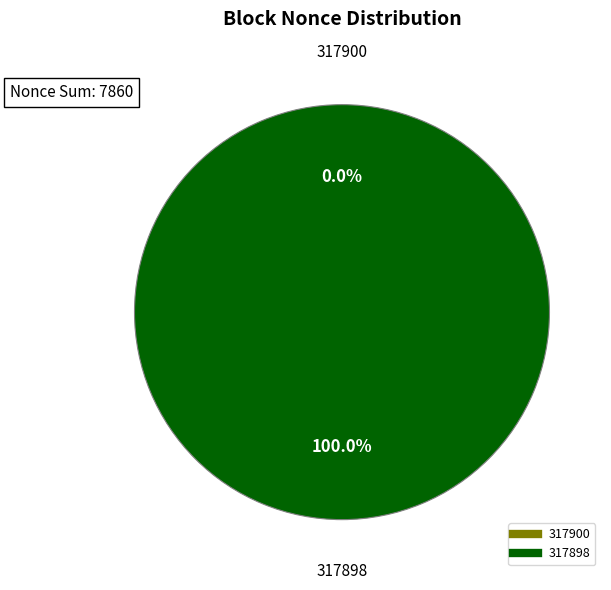

Which category has the smallest portion of the pie?

317900